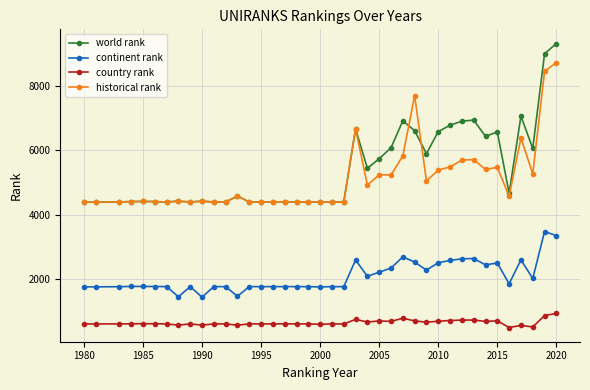

What is the value of the continent rank point at the 9th from the left?

1774.0